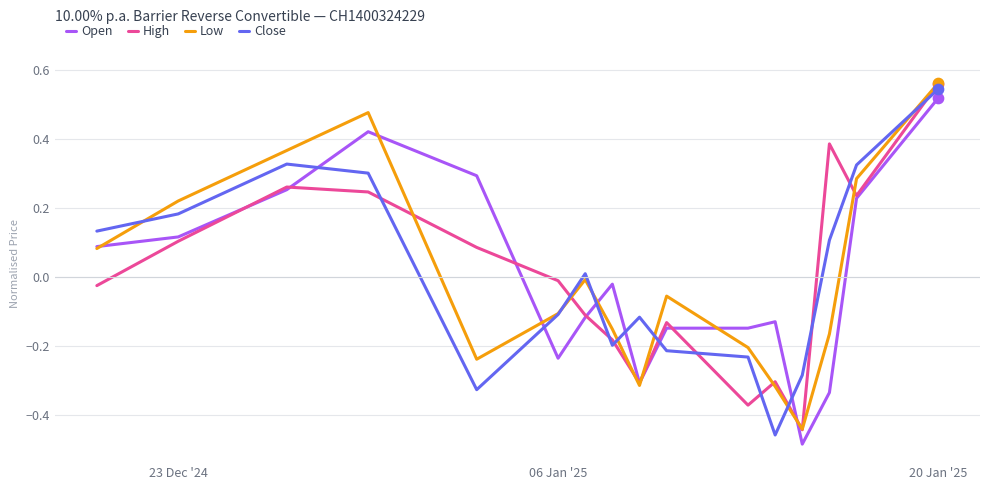

How many times do Open and Close cross each other?

6